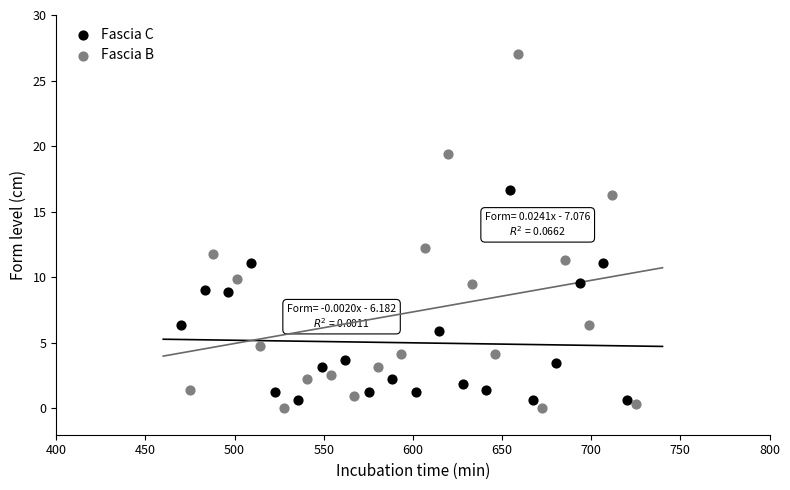

Which series has the widest spread of Y values?

Fascia B